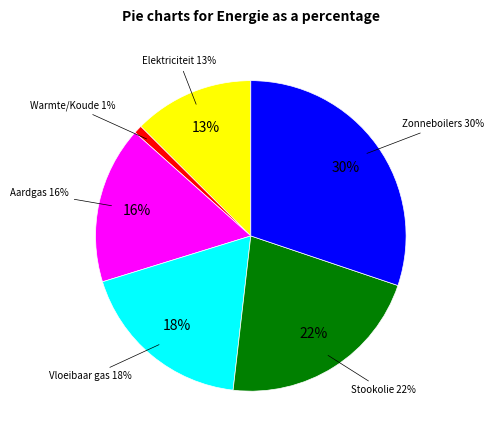

How many slices are in this pie chart?

6